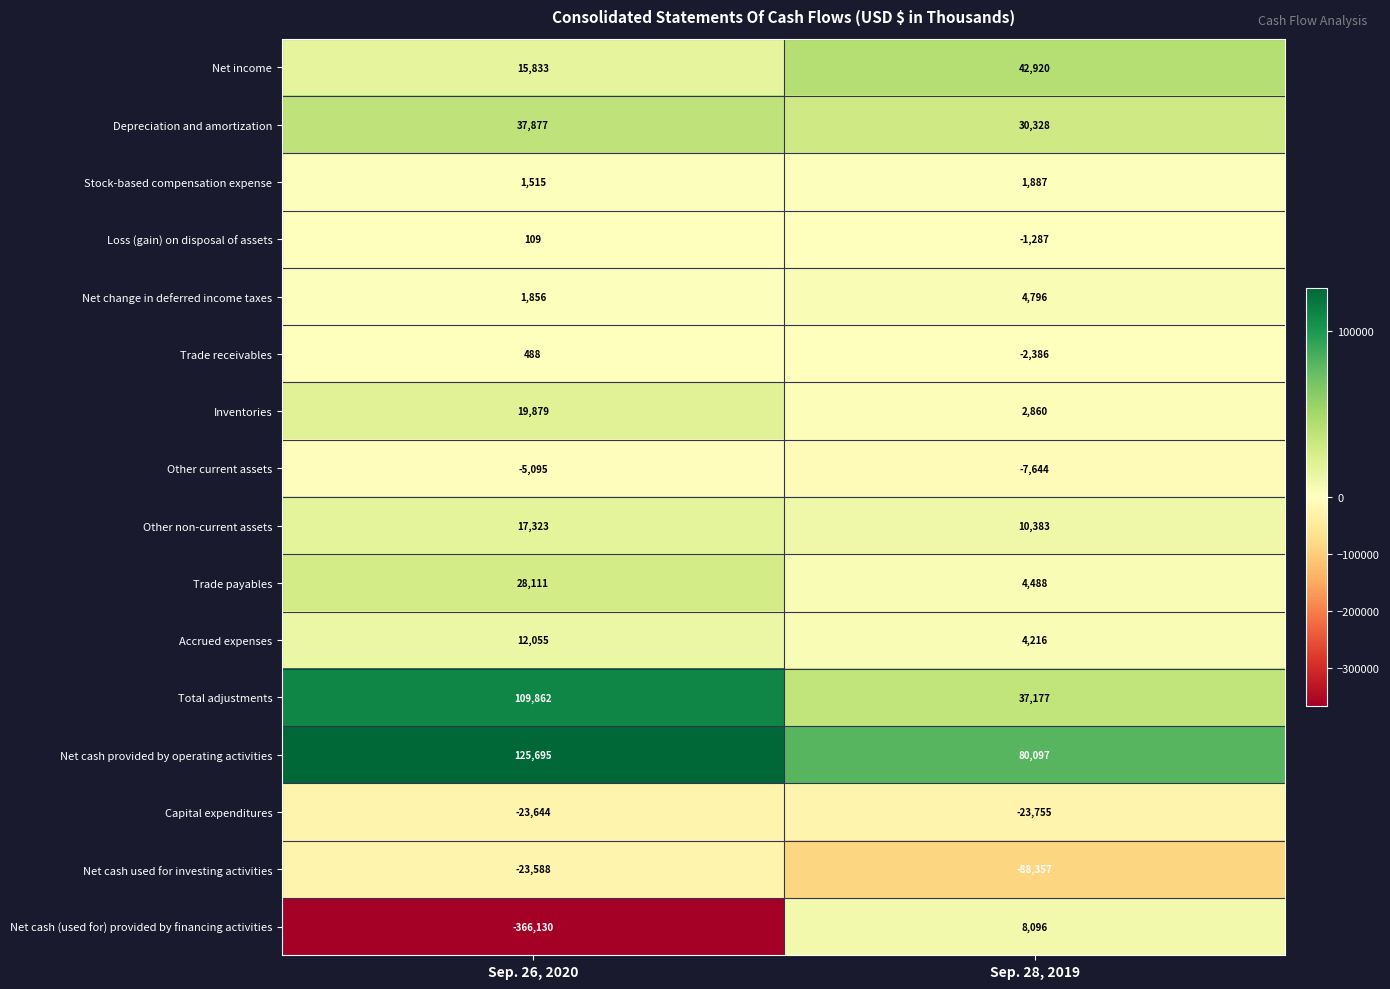

What is the sum of all Capital expenditures values?

-47399